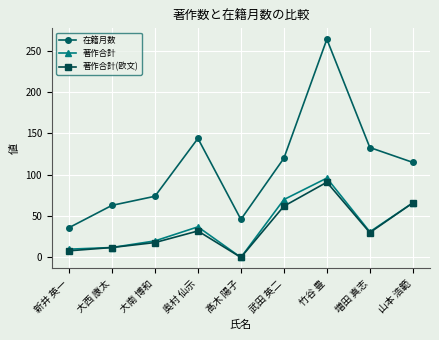

What position from the right is 山本 浩範?

1